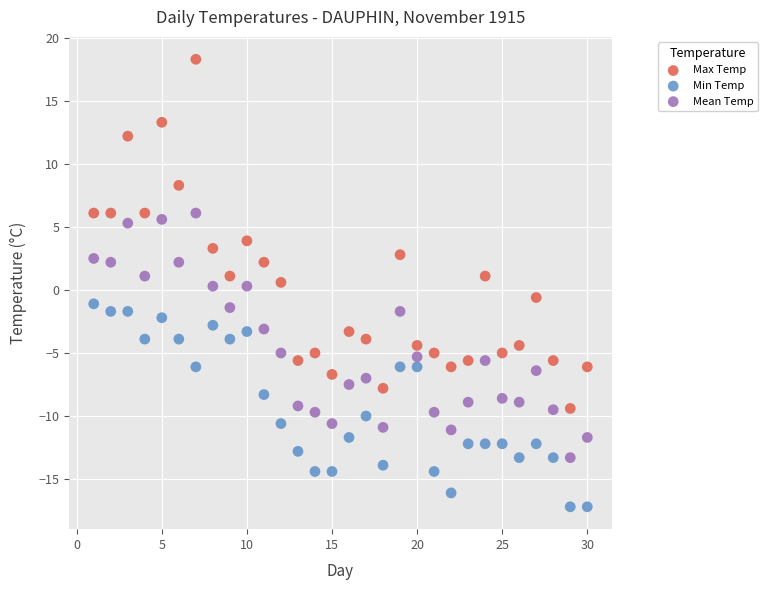

Which series reaches the minimum Y coordinate?

Min Temp